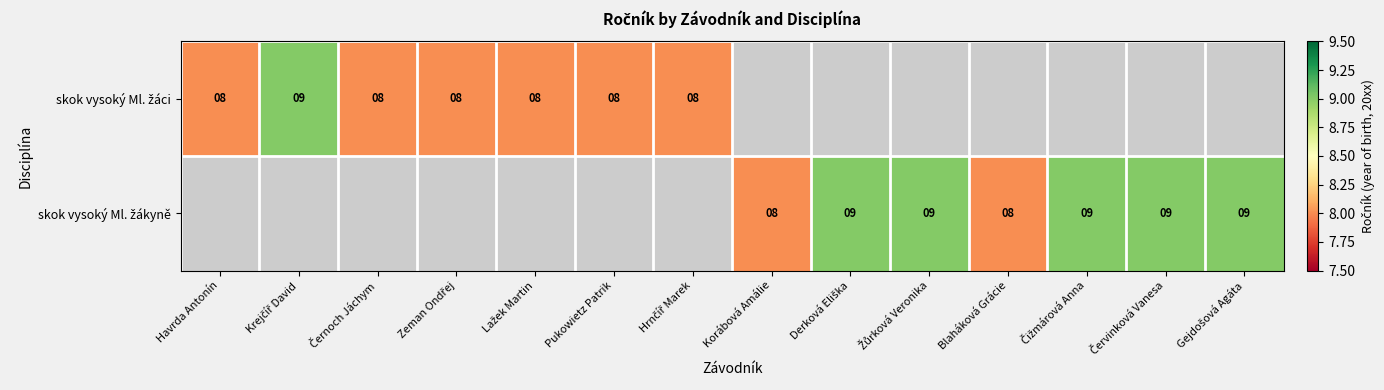

What is the maximum value for skok vysoký Ml. žáci?

9.0